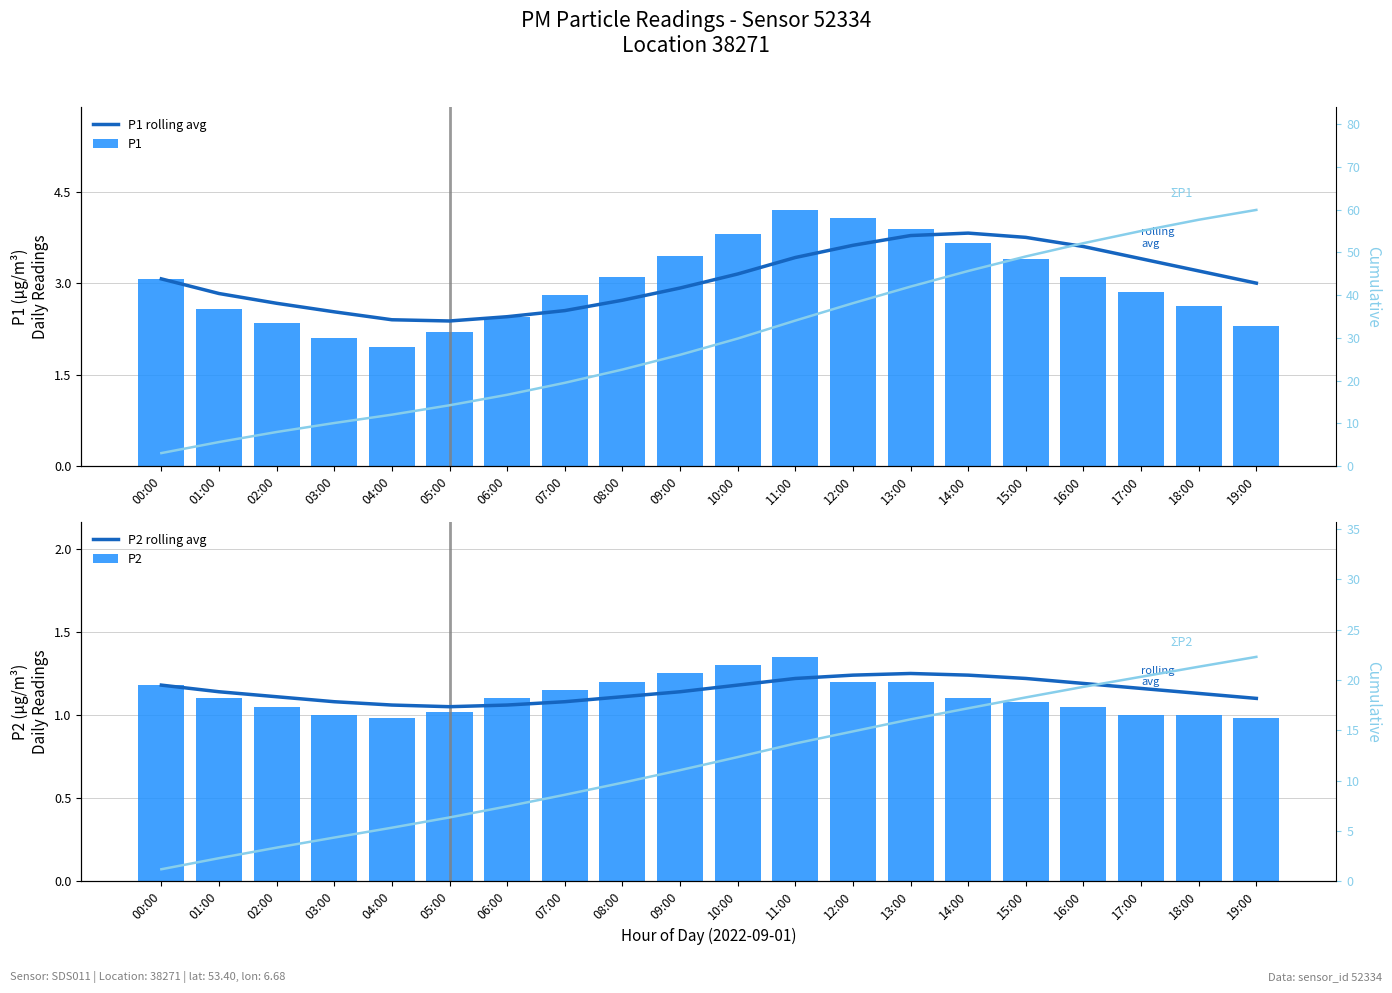

What is the total value across all series at 01:00?

15.6